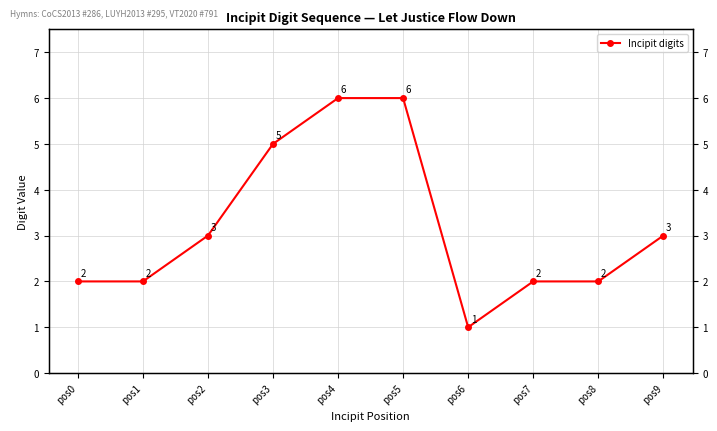

Reading left to right, list all the values displayed in this chart.

pos0=2	pos1=2	pos2=3	pos3=5	pos4=6	pos5=6	pos6=1	pos7=2	pos8=2	pos9=3